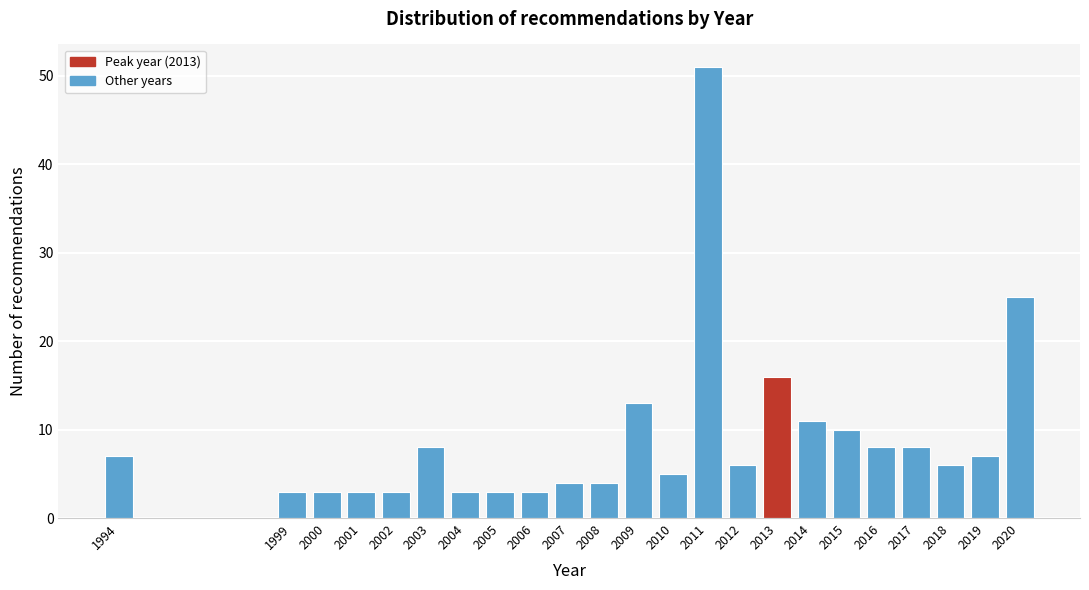

Reading left to right, list all the values displayed in this chart.

7	3	3	3	3	8	3	3	3	4	4	13	5	51	6	16	11	10	8	8	6	7	25